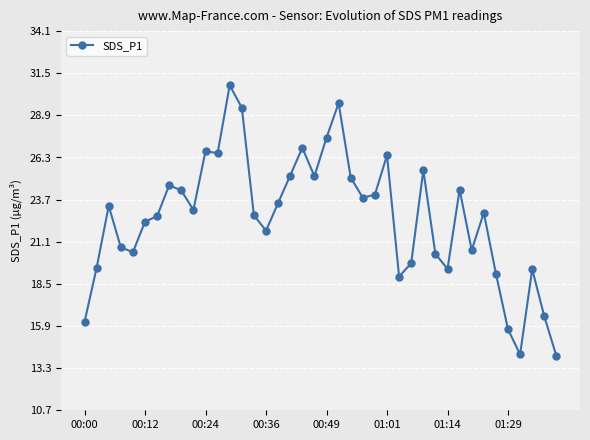

What is the difference between the maximum and second lowest values?

16.6